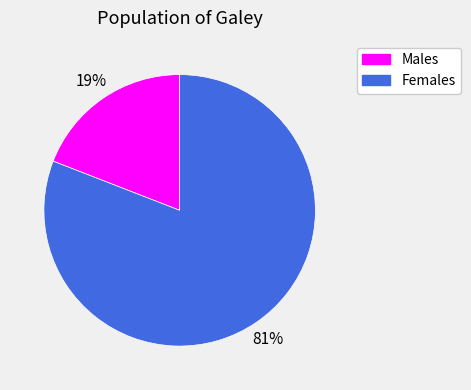

Does any single category account for the majority?

Yes